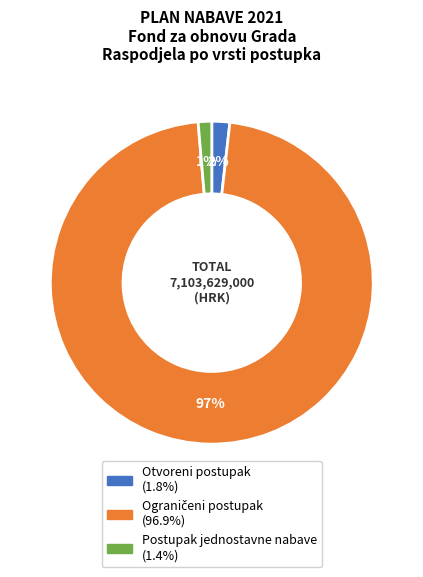

Does Otvoreni postupak account for over 50% of the chart?

No